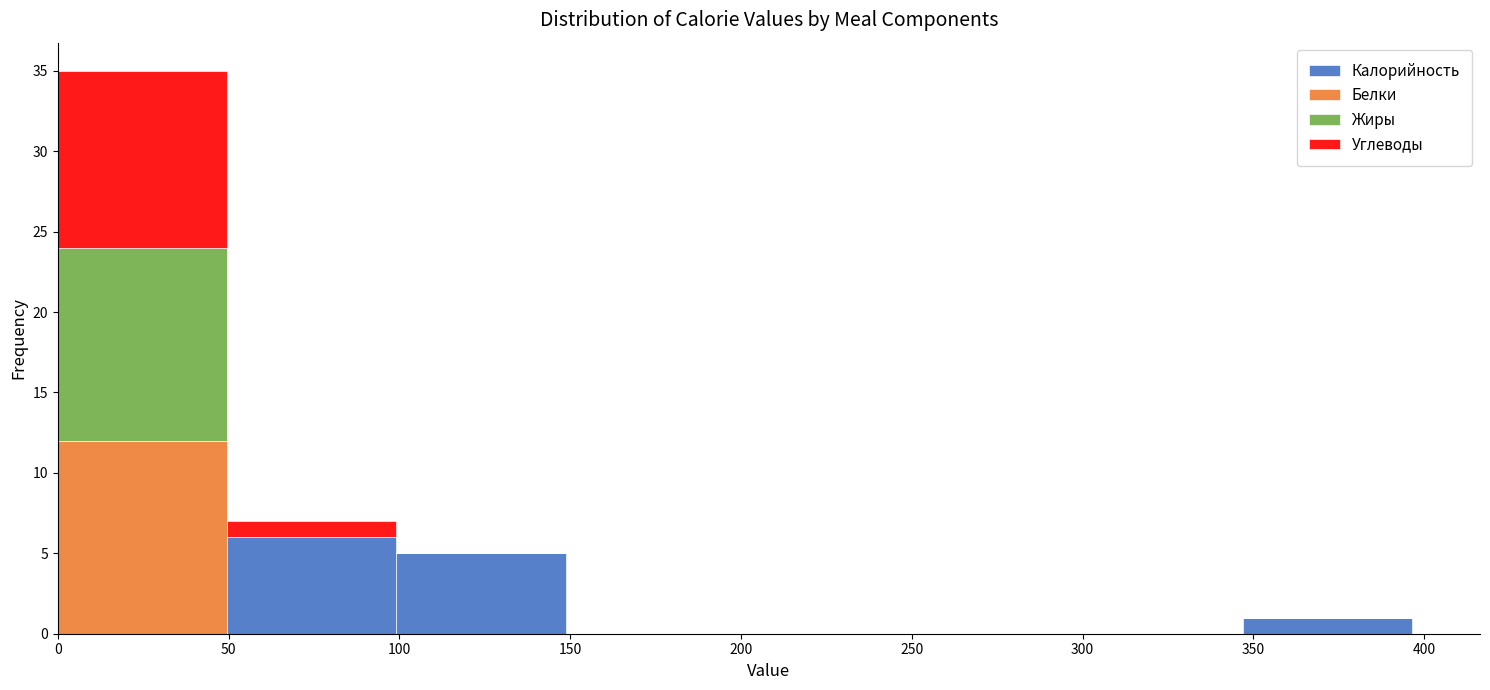

Which range on the x-axis has the tallest stacked bar (by total height)?

0 to 50